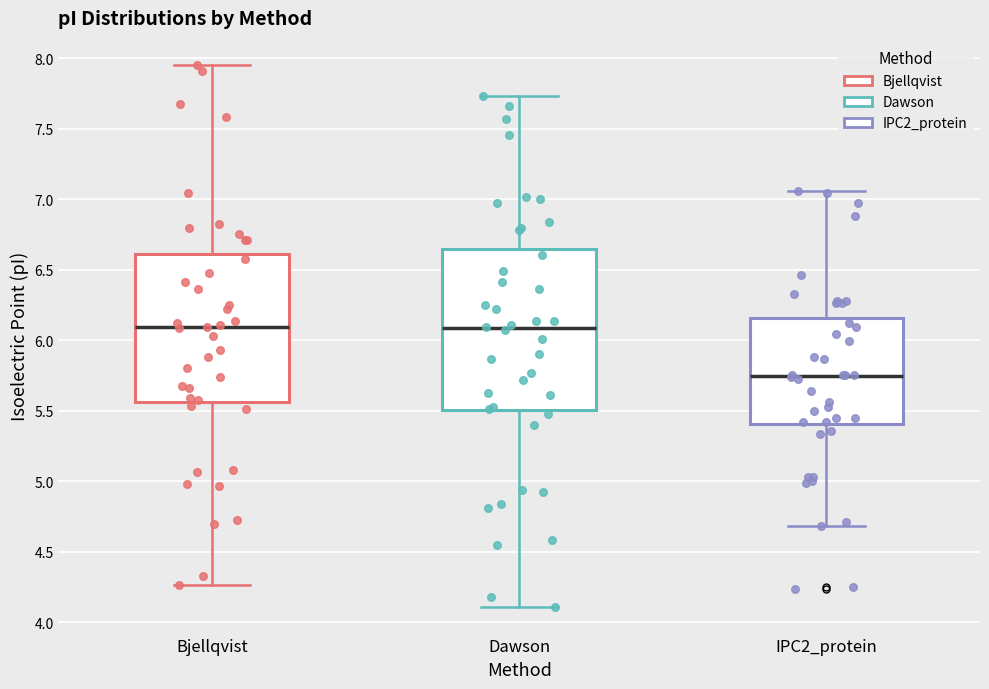

Which box is the tallest, from its lower edge to its upper edge?

Dawson